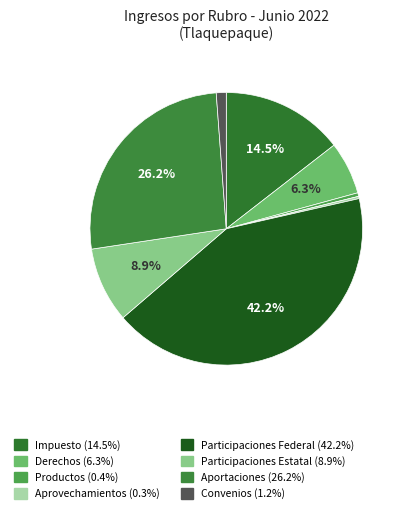

Does any single category account for the majority?

No